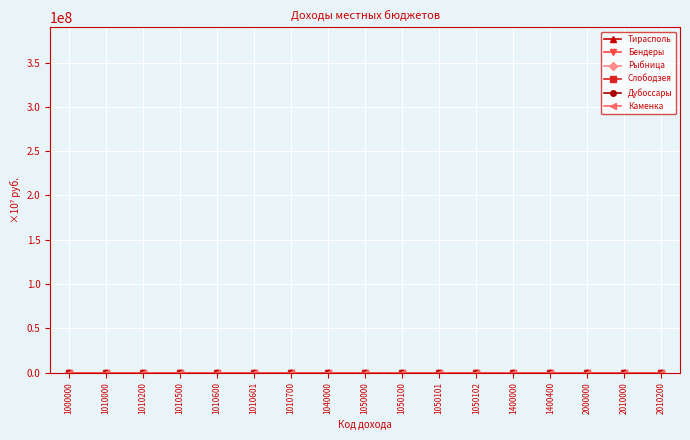

At which category does Бендеры reach its first local peak?

1010600